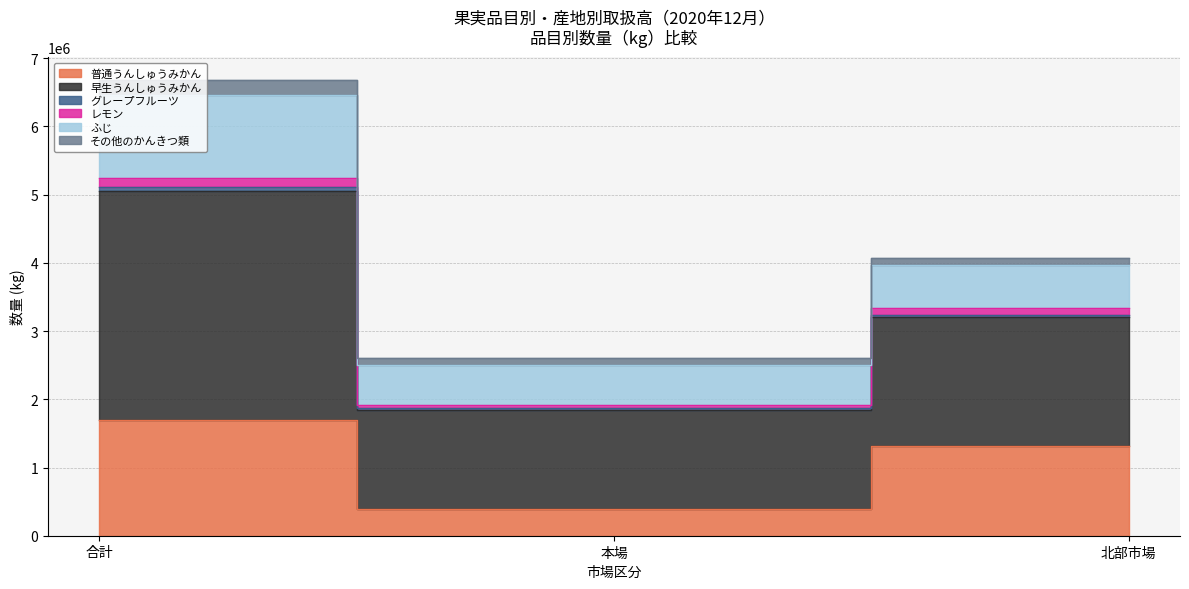

At which category is the sum across all series the highest?

合計